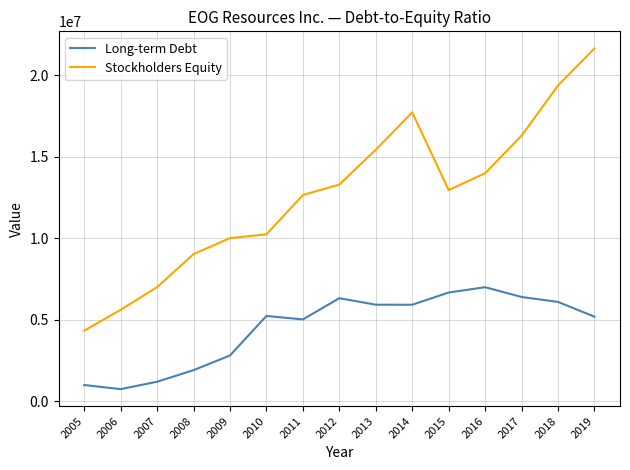

What is the difference between the maximum and minimum values in the Stockholders Equity series?

17324424